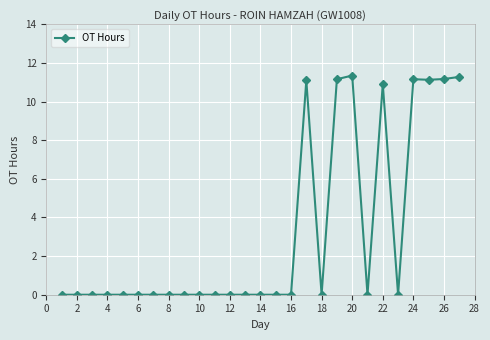

What is the value of the 22nd point from the left?

10.9